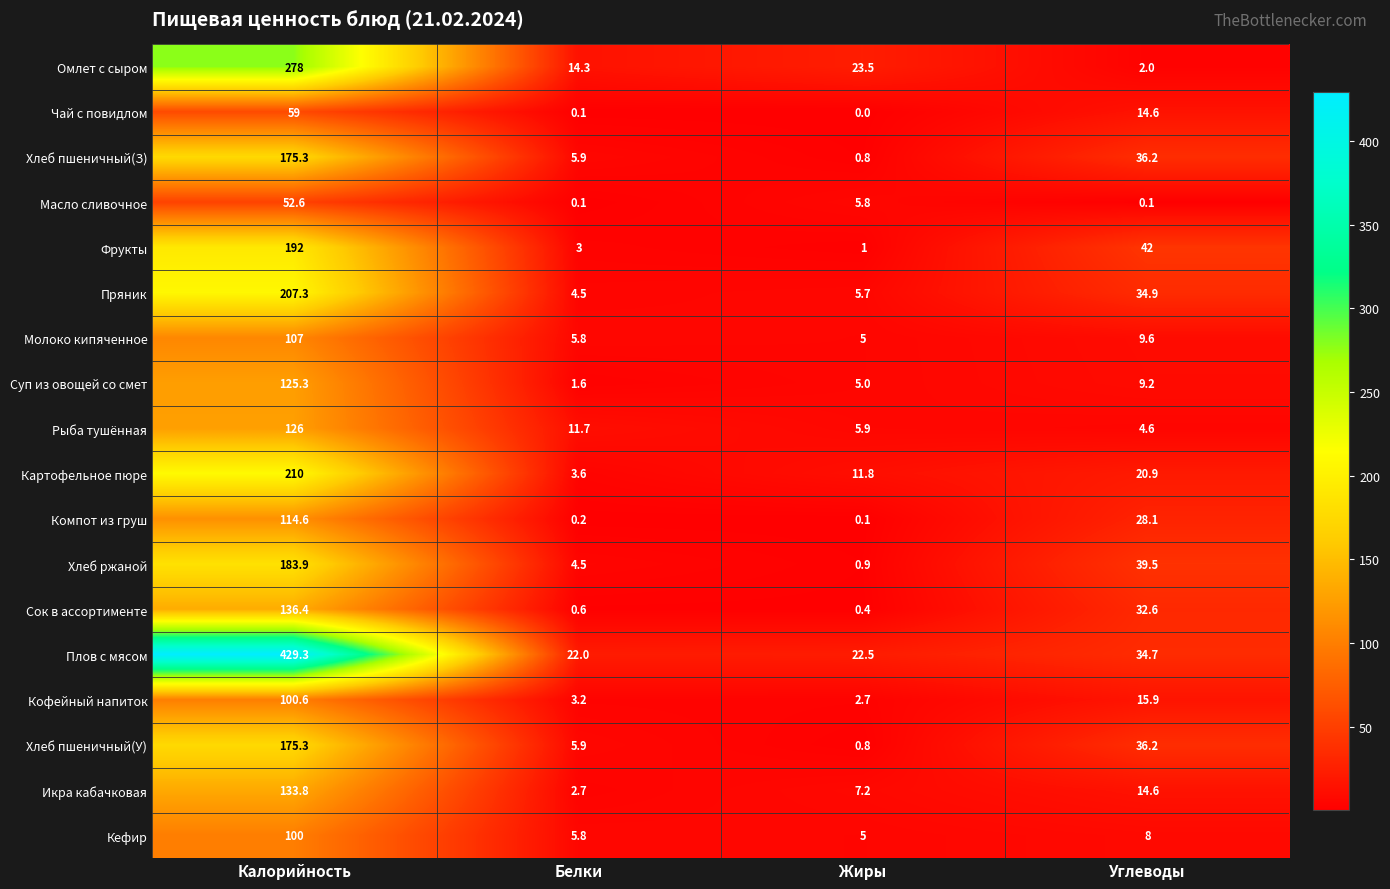

What is the greatest value displayed?

429.3